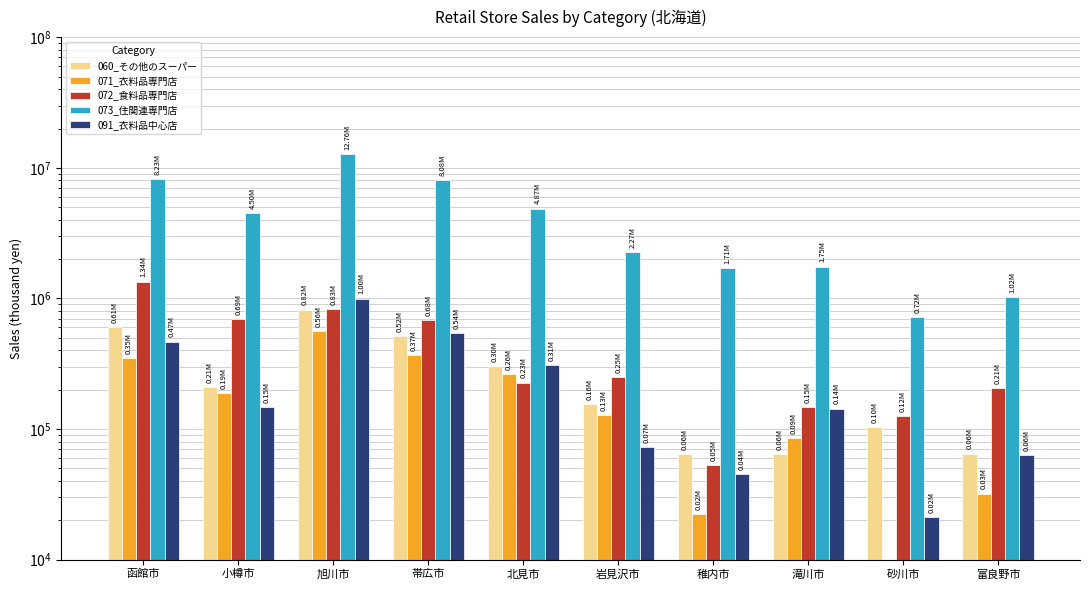

Which series changed the most between 小樽市 and 岩見沢市?

073_住関連専門店